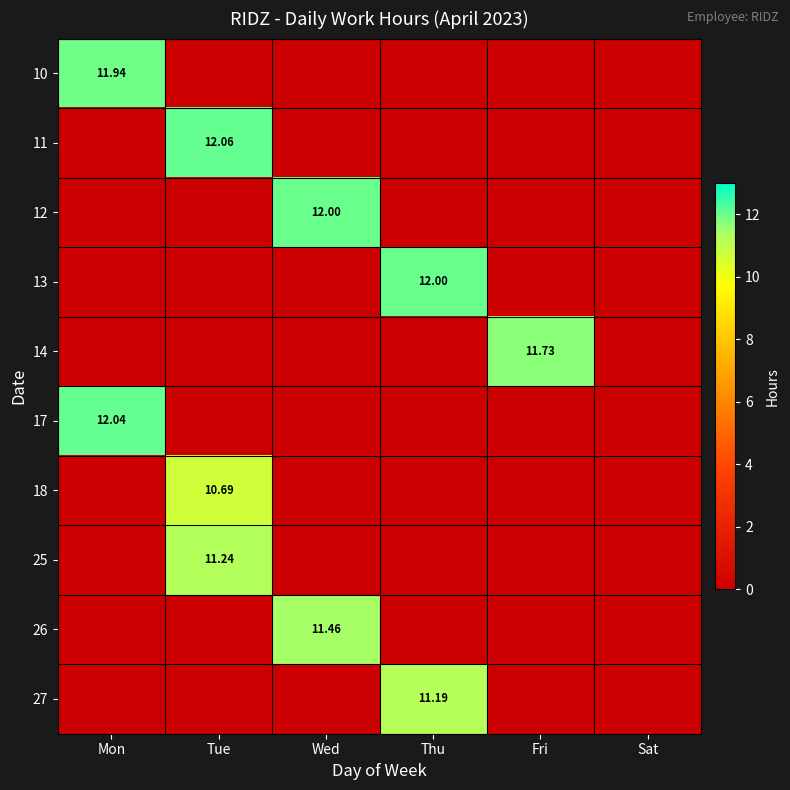

At which category does the chart reach its peak across all series?

Tue